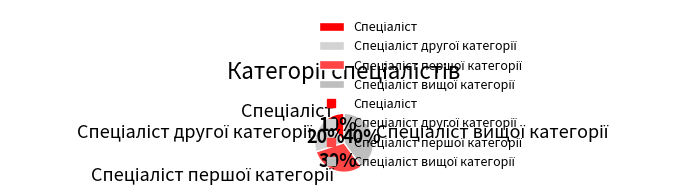

To the nearest percent, what is the difference between the largest and smallest slice percentages?

30%